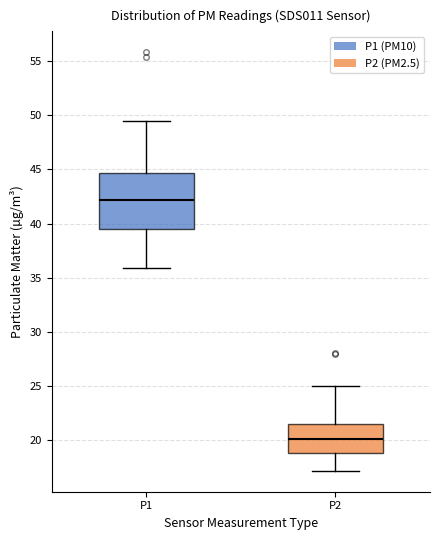

Which box has the highest median line?

P1